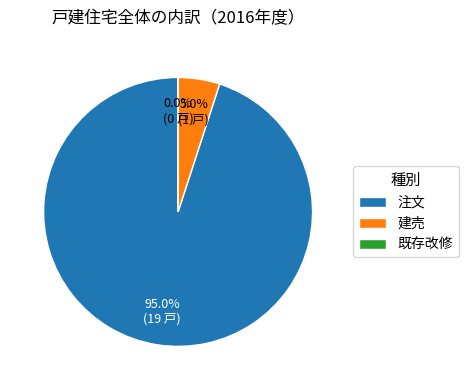

How many segments does this pie chart have?

3